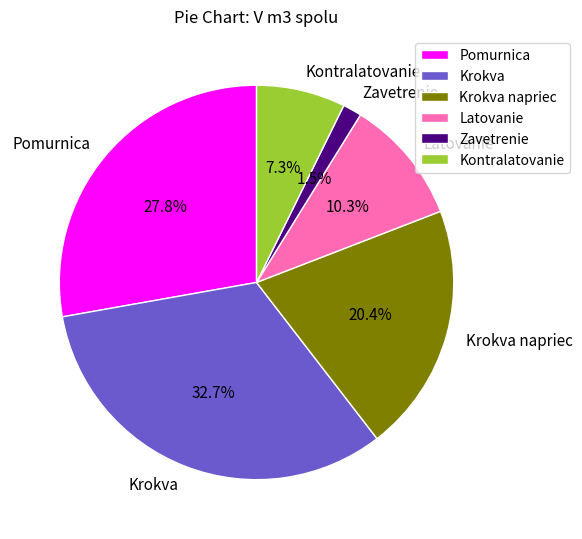

To the nearest percent, what portion does Krokva napriec represent?

20%